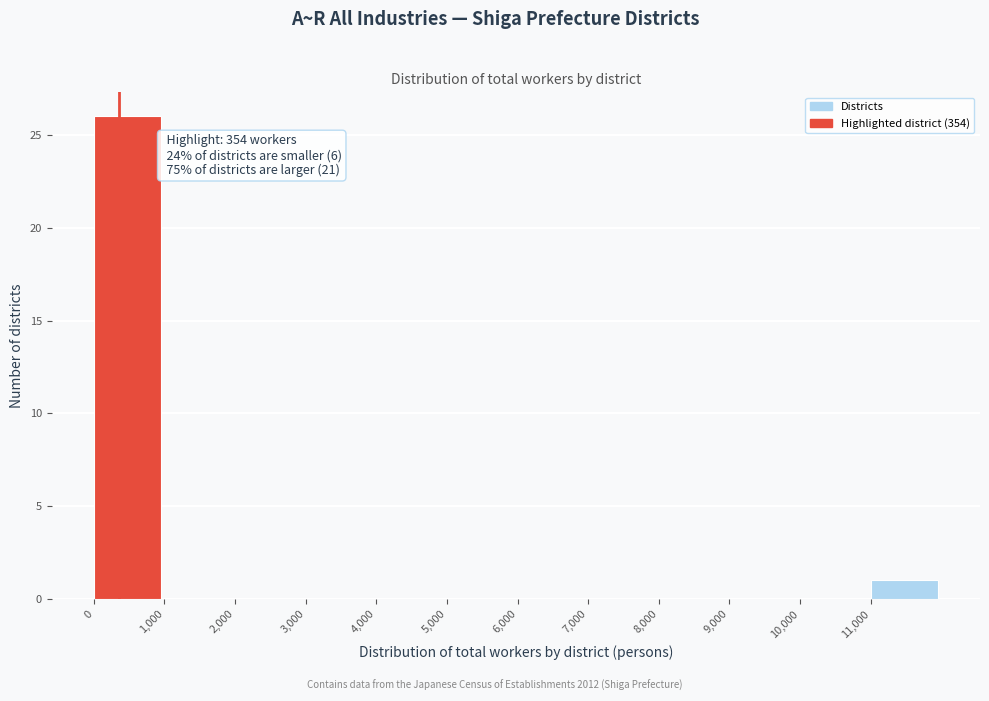

Over which range of the x-axis is the bar tallest?

0 to 1000